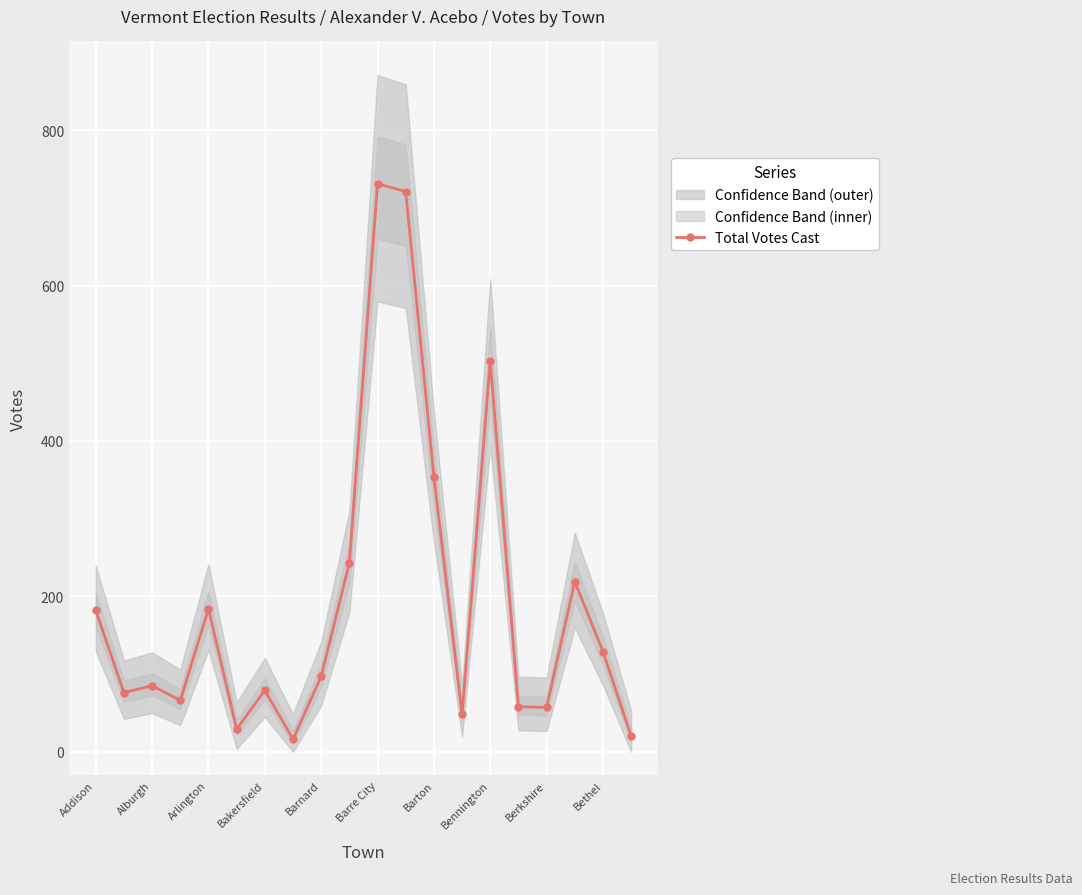

How many data points are less than 97?

10